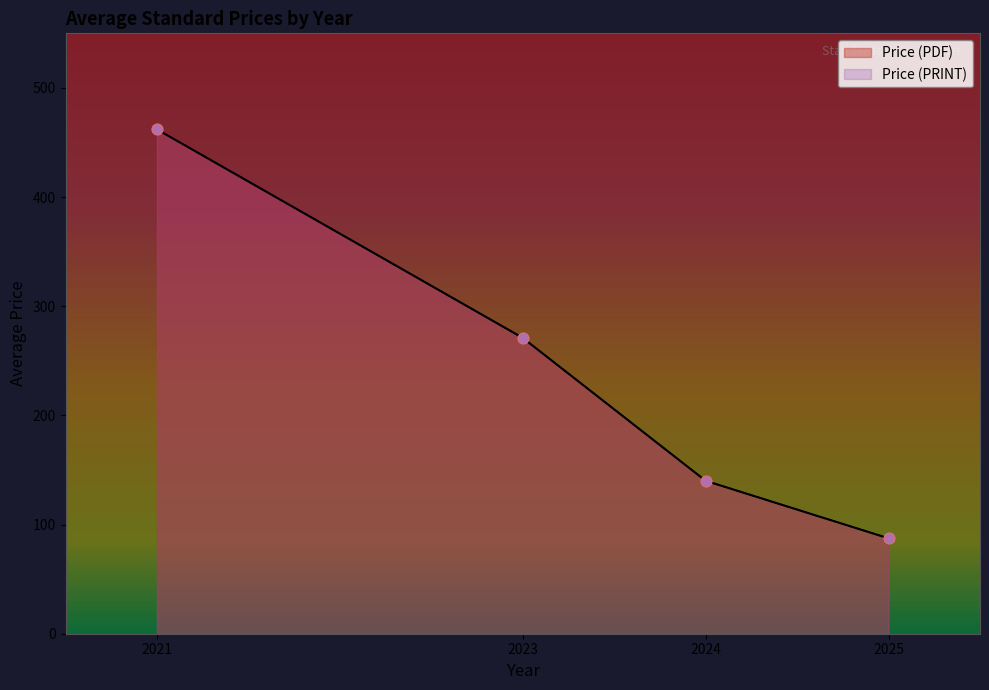

Which series has the largest total across all categories?

Price (PDF)